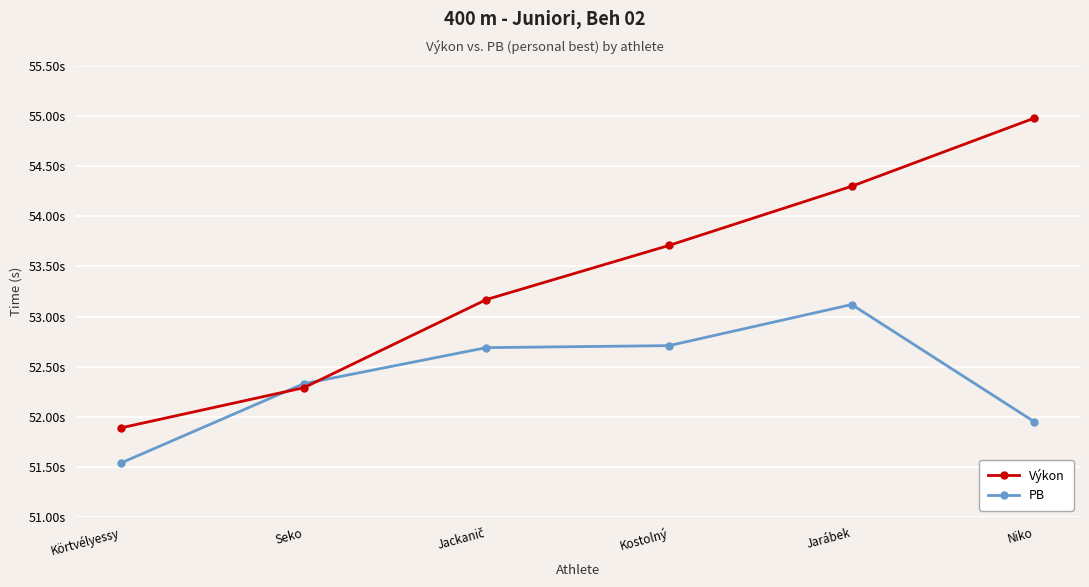

What are all the series names shown in the legend?

Výkon, PB